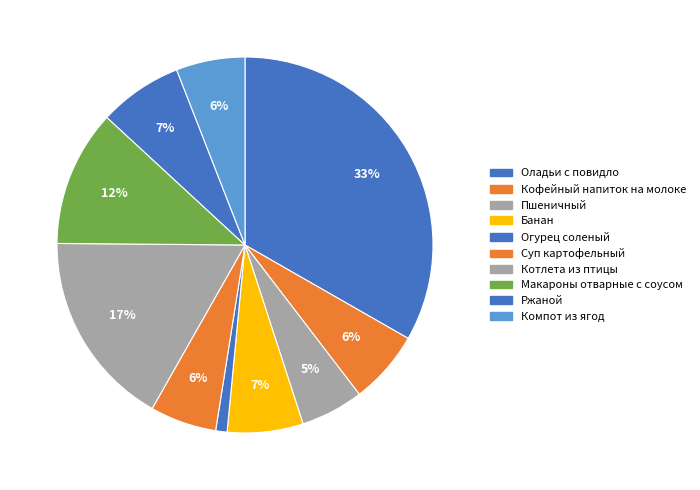

To the nearest percent, what is the difference between the largest and smallest slice percentages?

32%